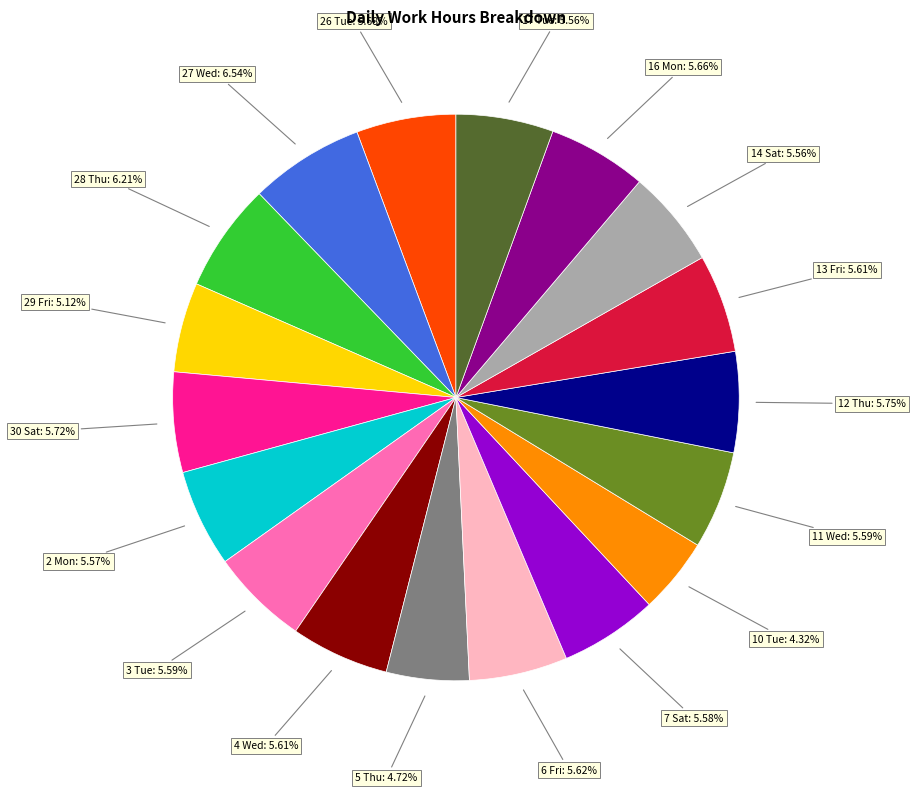

To the nearest percent, what is the combined percentage of 2 Mon and 16 Mon?

11%